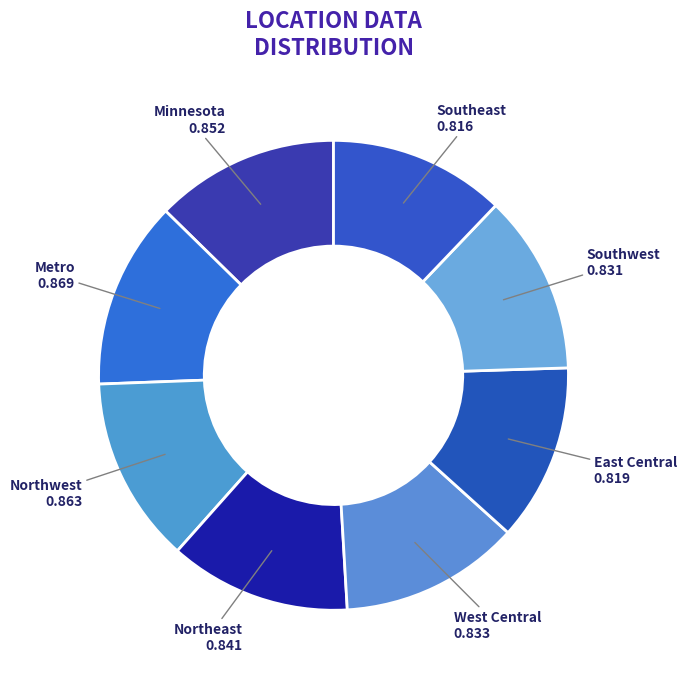

Is there a majority slice in this chart?

No